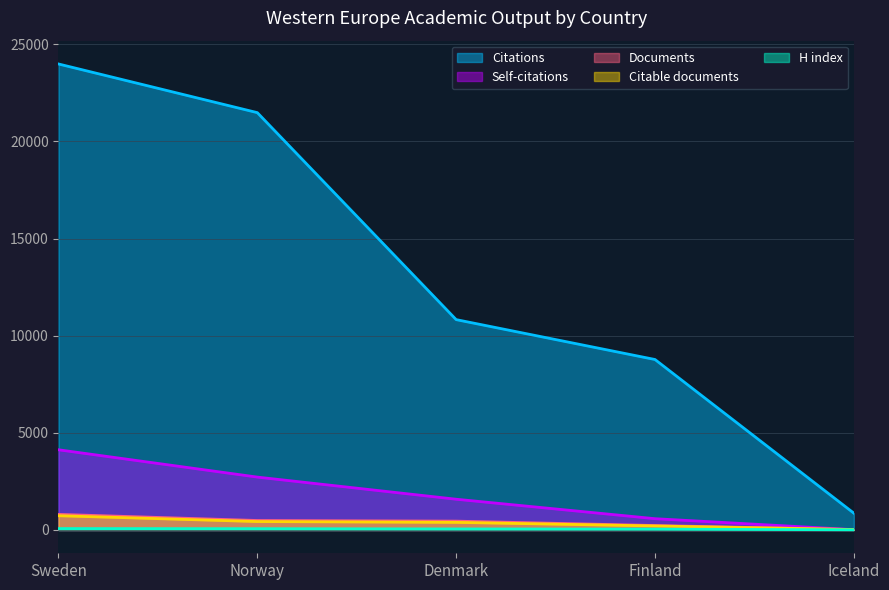

What is the total value across all series at Sweden?

29723